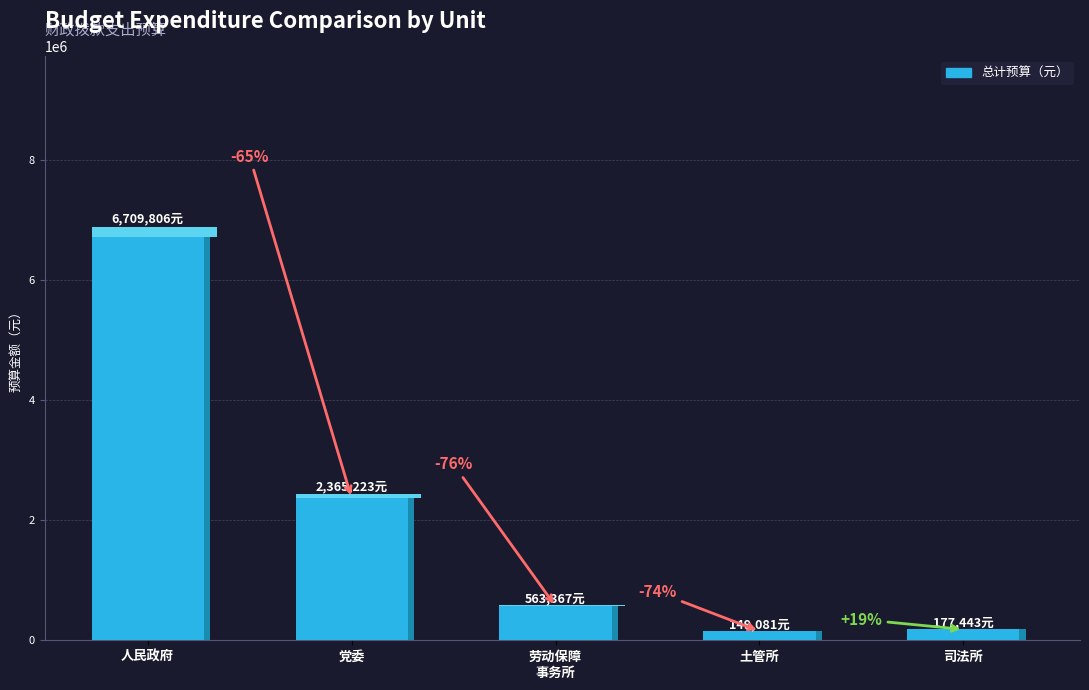

True or false: the data shows 2365223.4 at 叶城县萨依巴格乡党委.

True